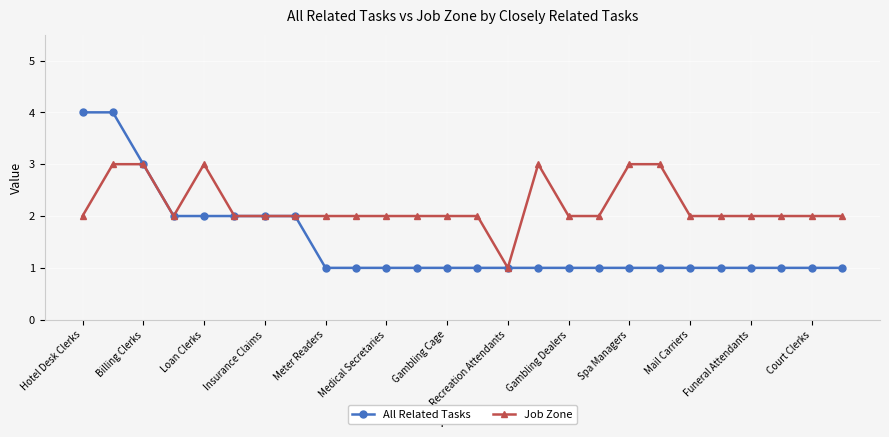

Rank the series by their maximum value, from lowest to highest.

Job Zone, All Related Tasks